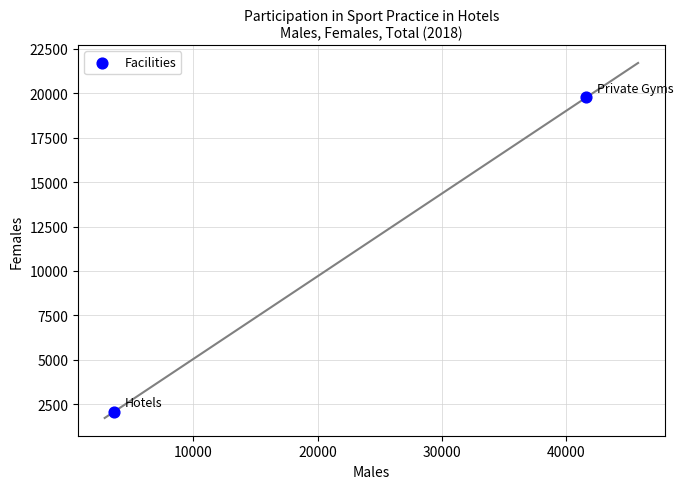

What is the range of Y values (max minus min)?

17711